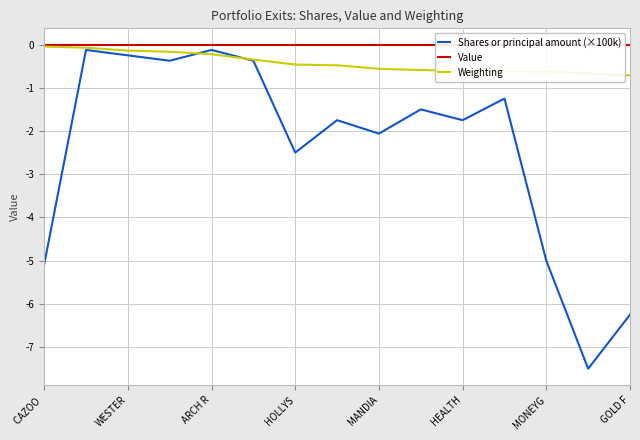

What is the value of the Weighting point at the 12th from the left?

-0.6